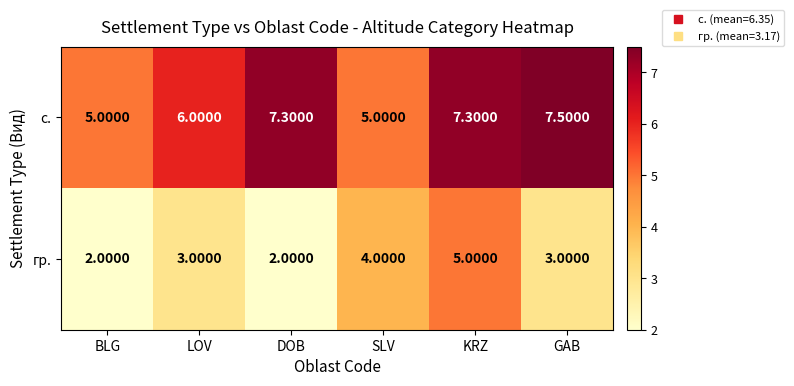

Where does the с. series first go above 7?

DOB